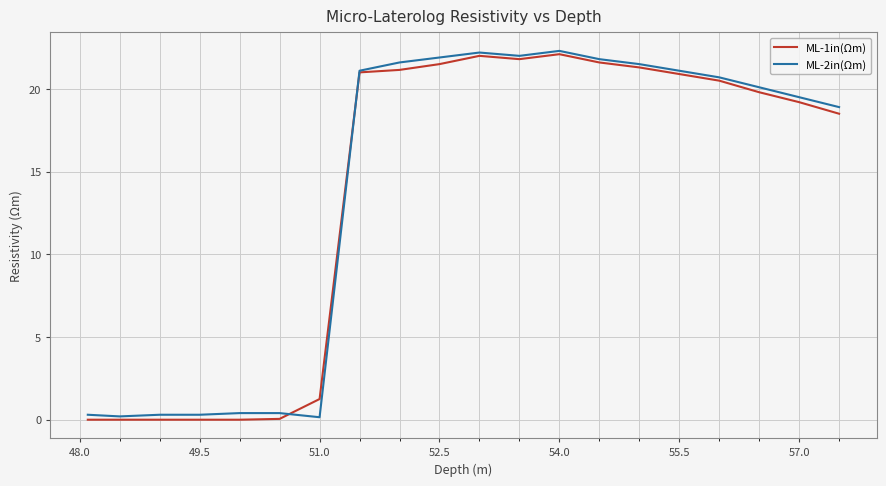

After their last crossing, which series has the higher values: ML-2in(Ωm) or ML-1in(Ωm)?

ML-2in(Ωm)